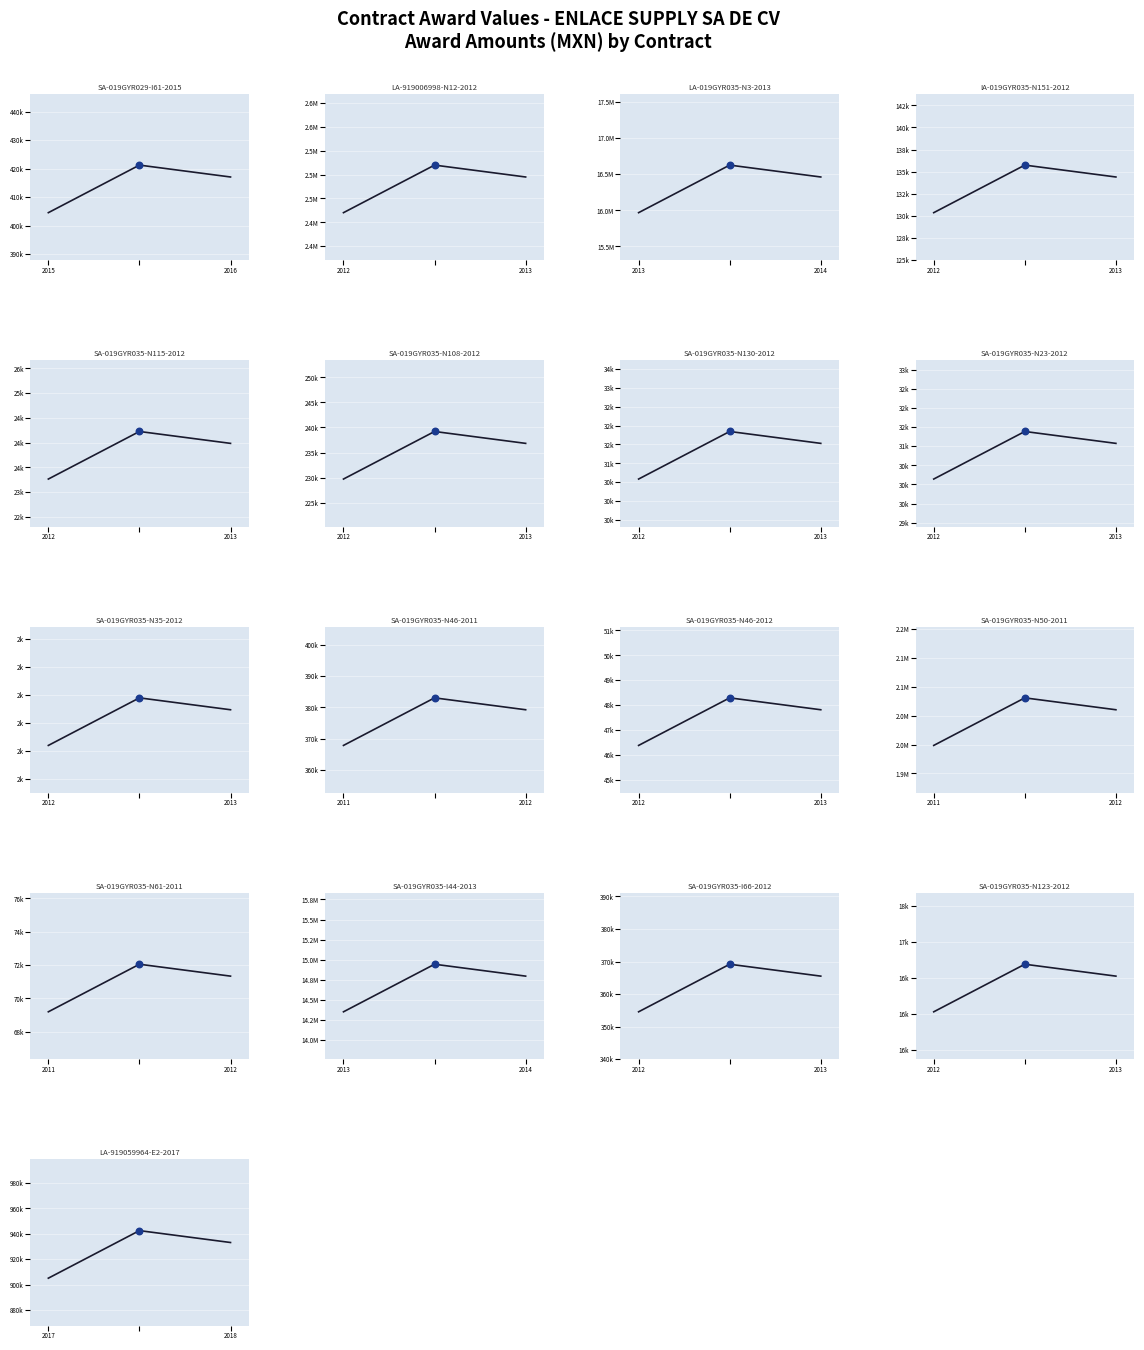

Which has a higher value, IA-019GYR035-N151-2012 or SA-019GYR035-I66-2012?

SA-019GYR035-I66-2012